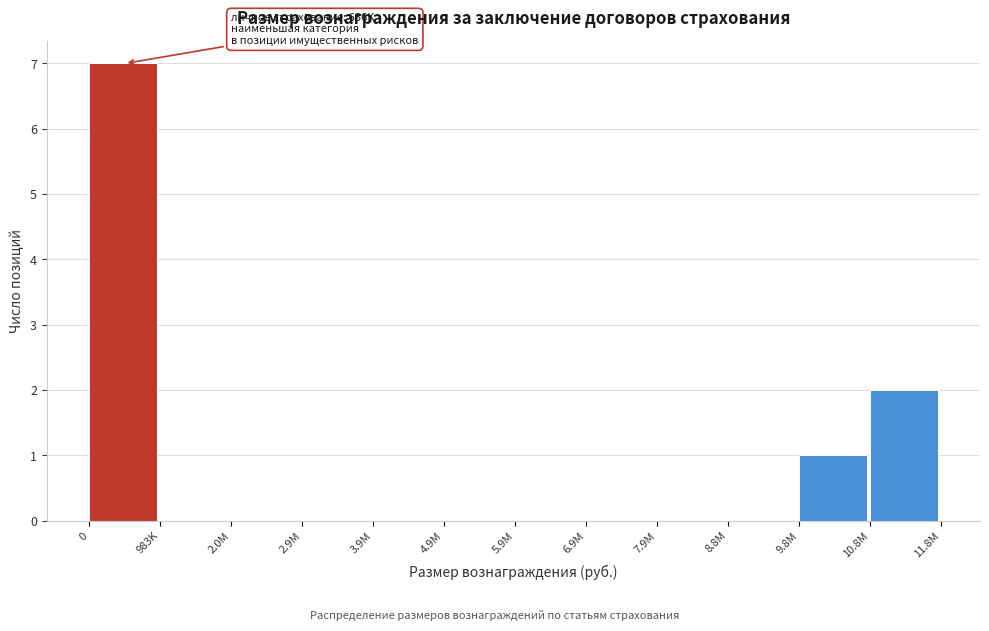

Reading left to right, list all the values displayed in this chart.

0=7	983K=0	2.0M=0	2.9M=0	3.9M=0	4.9M=0	5.9M=0	6.9M=0	7.9M=0	8.8M=0	9.8M=1	10.8M=2